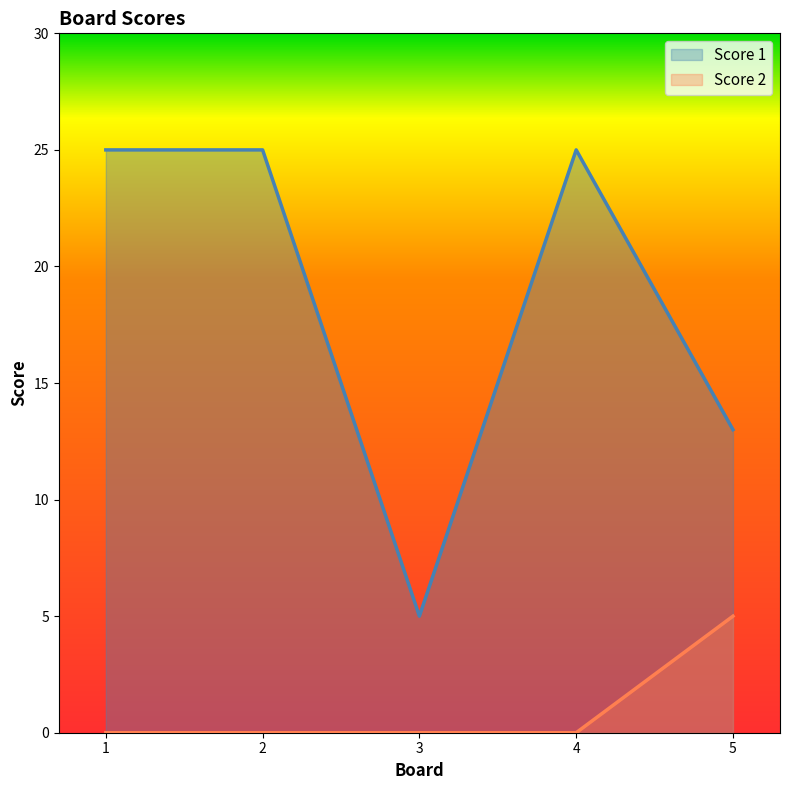

Reading right to left, what are all the values shown in this chart?

Score 1: 5=13	4=25	3=5	2=25	1=25
Score 2: 5=5	4=0	3=0	2=0	1=0